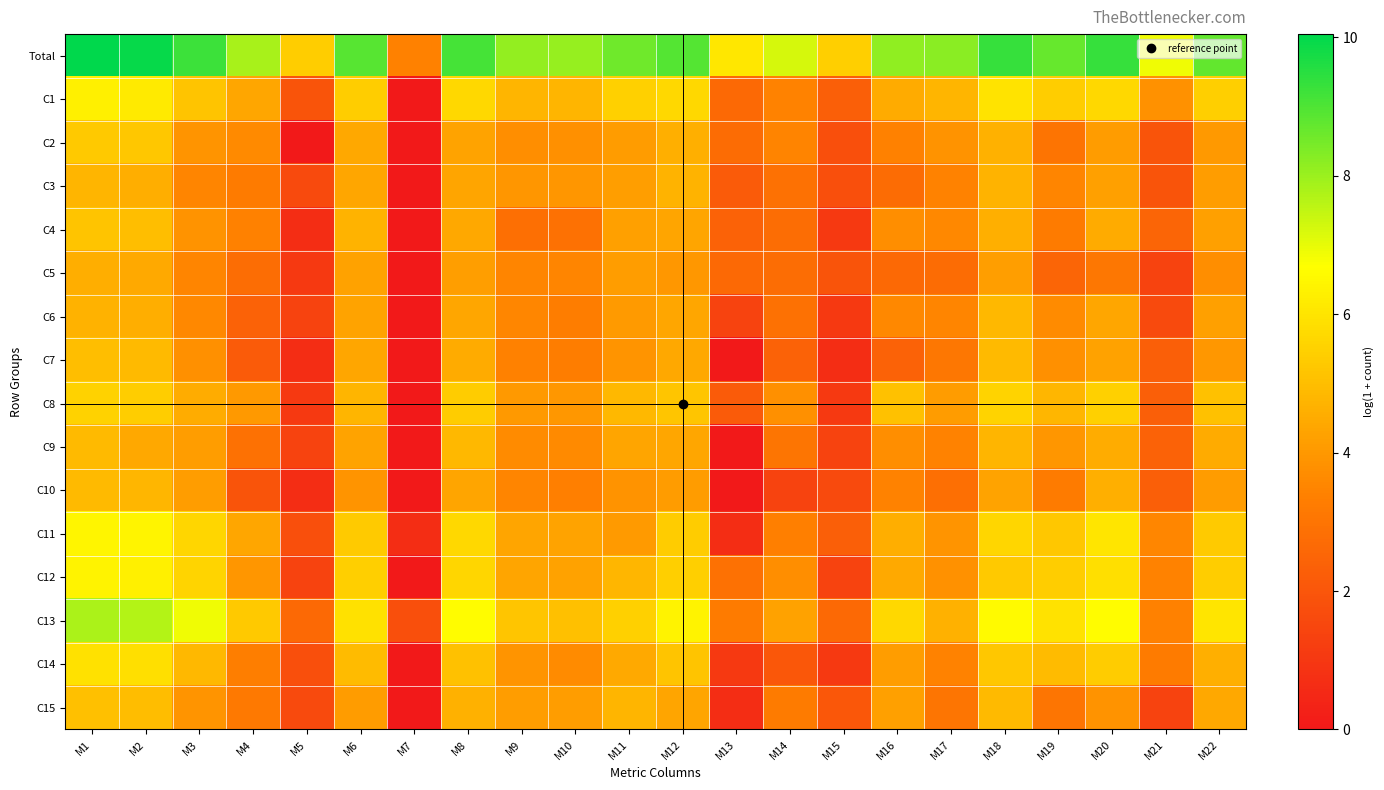

Reading left to right, list all the values displayed in this chart.

Total: M1=10.0	M2=10.0	M3=9.2	M4=7.8	M5=5.4	M6=8.9	M7=3.4	M8=9.1	M9=8.1	M10=8.1	M11=8.6	M12=8.9	M13=6.1	M14=7.2	M15=5.4	M16=8.2	M17=8.2	M18=9.3	M19=8.7	M20=9.3	M21=6.9	M22=8.7
C1: M1=6.3	M2=6.1	M3=5.2	M4=4.4	M5=1.9	M6=5.4	M7=0.0	M8=5.7	M9=4.8	M10=4.8	M11=5.5	M12=5.7	M13=2.6	M14=3.4	M15=2.3	M16=4.5	M17=4.8	M18=6.0	M19=5.4	M20=5.7	M21=3.8	M22=5.5
C2: M1=5.3	M2=5.3	M3=3.9	M4=3.6	M5=0.0	M6=4.4	M7=0.0	M8=4.3	M9=3.8	M10=3.8	M11=4.1	M12=4.6	M13=2.7	M14=3.5	M15=1.8	M16=3.4	M17=3.9	M18=4.6	M19=3.0	M20=4.1	M21=1.9	M22=4.0
C3: M1=4.8	M2=4.6	M3=3.5	M4=3.2	M5=1.6	M6=4.4	M7=0.0	M8=4.3	M9=4.0	M10=4.0	M11=4.2	M12=4.7	M13=2.2	M14=2.9	M15=1.8	M16=2.7	M17=3.4	M18=4.7	M19=3.5	M20=4.2	M21=1.9	M22=4.1
C4: M1=5.1	M2=5.0	M3=3.9	M4=3.4	M5=0.7	M6=4.7	M7=0.0	M8=4.4	M9=2.8	M10=2.9	M11=4.2	M12=4.3	M13=2.4	M14=2.8	M15=1.1	M16=3.8	M17=3.6	M18=4.6	M19=3.2	M20=4.5	M21=2.5	M22=4.2
C5: M1=4.6	M2=4.5	M3=3.5	M4=2.8	M5=1.1	M6=4.2	M7=0.0	M8=4.2	M9=3.5	M10=3.5	M11=4.1	M12=4.0	M13=2.6	M14=2.8	M15=1.9	M16=2.6	M17=2.7	M18=4.2	M19=2.5	M20=3.1	M21=1.4	M22=3.8
C6: M1=4.7	M2=4.6	M3=3.6	M4=2.4	M5=1.4	M6=4.3	M7=0.0	M8=4.4	M9=3.6	M10=3.3	M11=4.0	M12=4.4	M13=1.4	M14=2.9	M15=1.1	M16=3.6	M17=3.5	M18=4.8	M19=3.7	M20=4.4	M21=1.6	M22=4.2
C7: M1=5.0	M2=4.9	M3=3.8	M4=2.2	M5=0.7	M6=4.4	M7=0.0	M8=4.5	M9=3.4	M10=3.3	M11=3.9	M12=4.4	M13=0.0	M14=2.4	M15=0.7	M16=2.4	M17=3.1	M18=4.9	M19=3.8	M20=4.3	M21=2.3	M22=4.0
C8: M1=5.5	M2=5.4	M3=4.5	M4=4.0	M5=1.1	M6=4.8	M7=0.0	M8=5.4	M9=4.0	M10=4.0	M11=4.8	M12=5.2	M13=2.2	M14=3.8	M15=1.1	M16=5.1	M17=4.1	M18=5.6	M19=4.8	M20=5.5	M21=2.3	M22=5.1
C9: M1=4.9	M2=4.4	M3=4.1	M4=2.9	M5=1.4	M6=4.3	M7=0.0	M8=4.8	M9=3.7	M10=3.6	M11=4.3	M12=4.4	M13=0.0	M14=3.0	M15=1.4	M16=3.7	M17=3.4	M18=4.8	M19=4.0	M20=4.5	M21=2.4	M22=4.5
C10: M1=4.9	M2=4.8	M3=4.2	M4=1.9	M5=0.7	M6=3.9	M7=0.0	M8=4.3	M9=3.5	M10=3.4	M11=3.9	M12=4.1	M13=0.0	M14=1.4	M15=1.6	M16=3.4	M17=2.8	M18=4.3	M19=3.2	M20=4.6	M21=2.3	M22=4.1
C11: M1=6.5	M2=6.4	M3=5.6	M4=4.4	M5=1.8	M6=5.3	M7=0.7	M8=5.7	M9=4.3	M10=4.3	M11=4.1	M12=5.4	M13=0.7	M14=3.4	M15=2.3	M16=4.6	M17=3.9	M18=5.6	M19=5.2	M20=6.0	M21=3.6	M22=5.3
C12: M1=6.4	M2=6.3	M3=5.6	M4=4.0	M5=1.4	M6=5.4	M7=0.0	M8=5.6	M9=4.3	M10=4.2	M11=4.8	M12=5.4	M13=2.9	M14=3.8	M15=1.4	M16=4.4	M17=3.8	M18=5.3	M19=5.4	M20=5.9	M21=3.4	M22=5.4
C13: M1=7.8	M2=7.7	M3=6.9	M4=5.3	M5=2.6	M6=5.9	M7=1.8	M8=6.6	M9=5.2	M10=5.1	M11=5.5	M12=6.4	M13=3.2	M14=4.2	M15=2.6	M16=5.7	M17=4.6	M18=6.6	M19=6.0	M20=6.6	M21=3.4	M22=6.0
C14: M1=5.9	M2=5.9	M3=4.9	M4=3.3	M5=1.8	M6=4.9	M7=0.0	M8=5.1	M9=3.9	M10=3.7	M11=4.5	M12=5.2	M13=1.1	M14=2.1	M15=1.1	M16=4.2	M17=3.4	M18=5.3	M19=4.9	M20=5.4	M21=3.2	M22=4.6
C15: M1=5.0	M2=5.0	M3=3.9	M4=3.2	M5=1.6	M6=4.1	M7=0.0	M8=4.7	M9=4.1	M10=4.1	M11=4.8	M12=4.3	M13=0.7	M14=3.2	M15=2.1	M16=4.2	M17=3.0	M18=4.9	M19=3.0	M20=3.9	M21=1.4	M22=4.4